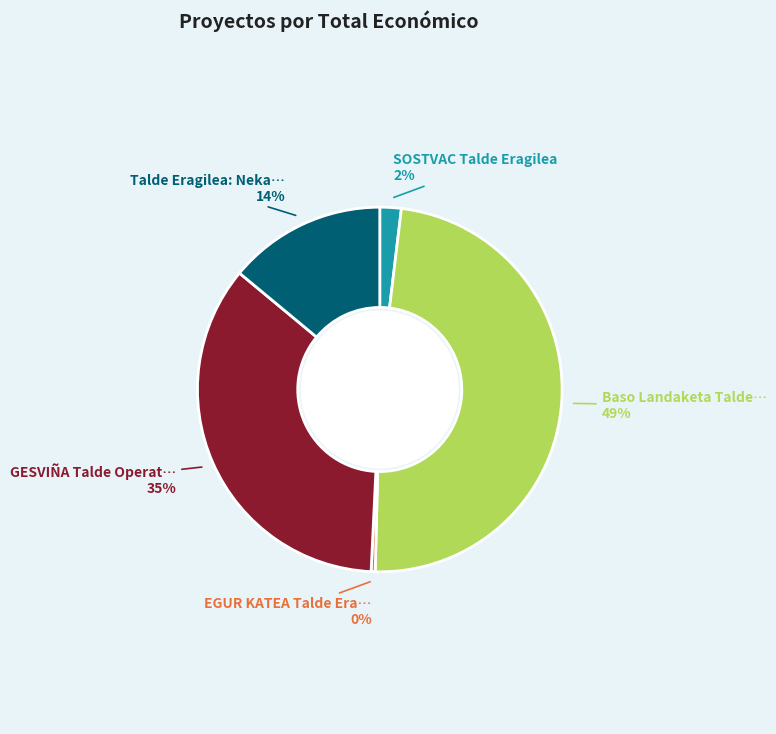

Is there any slice that represents more than half of the pie?

No